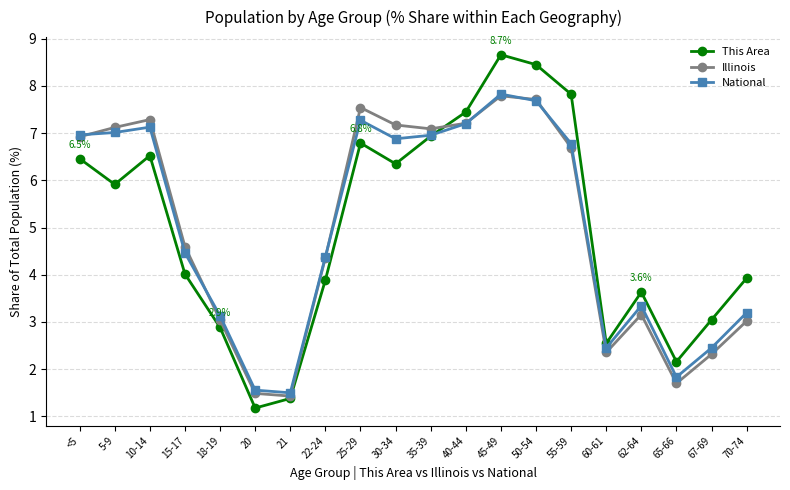

What are all the series names shown in the legend?

This Area, Illinois, National